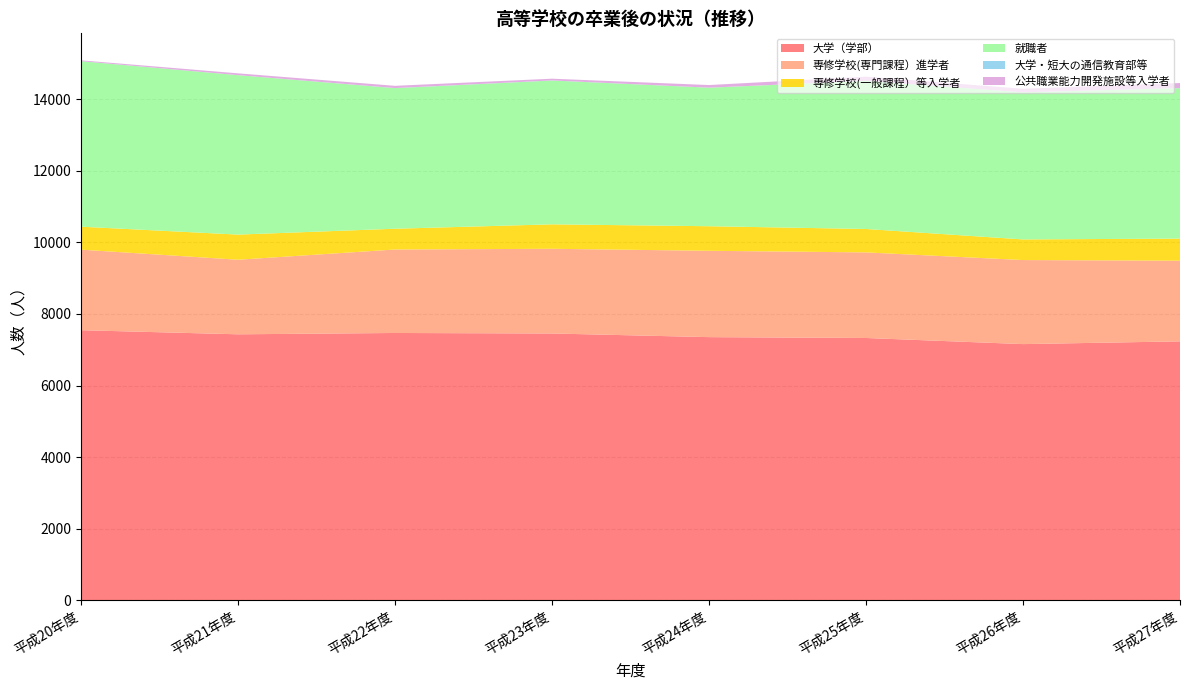

Reading left to right, what are all the values shown in this chart?

大学（学部）: 平成20年度=7547	平成21年度=7432	平成22年度=7469	平成23年度=7455	平成24年度=7353	平成25年度=7329	平成26年度=7158	平成27年度=7235
専修学校(専門課程）進学者: 平成20年度=2252	平成21年度=2085	平成22年度=2334	平成23年度=2368	平成24年度=2414	平成25年度=2393	平成26年度=2350	平成27年度=2255
専修学校(一般課程）等入学者: 平成20年度=642	平成21年度=703	平成22年度=581	平成23年度=684	平成24年度=687	平成25年度=655	平成26年度=577	平成27年度=618
就職者: 平成20年度=4626	平成21年度=4458	平成22年度=3930	平成23年度=4021	平成24年度=3874	平成25年度=4139	平成26年度=4111	平成27年度=4206
大学・短大の通信教育部等: 平成20年度=2	平成21年度=0	平成22年度=3	平成23年度=3	平成24年度=0	平成25年度=3	平成26年度=3	平成27年度=3
公共職業能力開発施設等入学者: 平成20年度=24	平成21年度=51	平成22年度=63	平成23年度=48	平成24年度=74	平成25年度=117	平成26年度=98	平成27年度=141